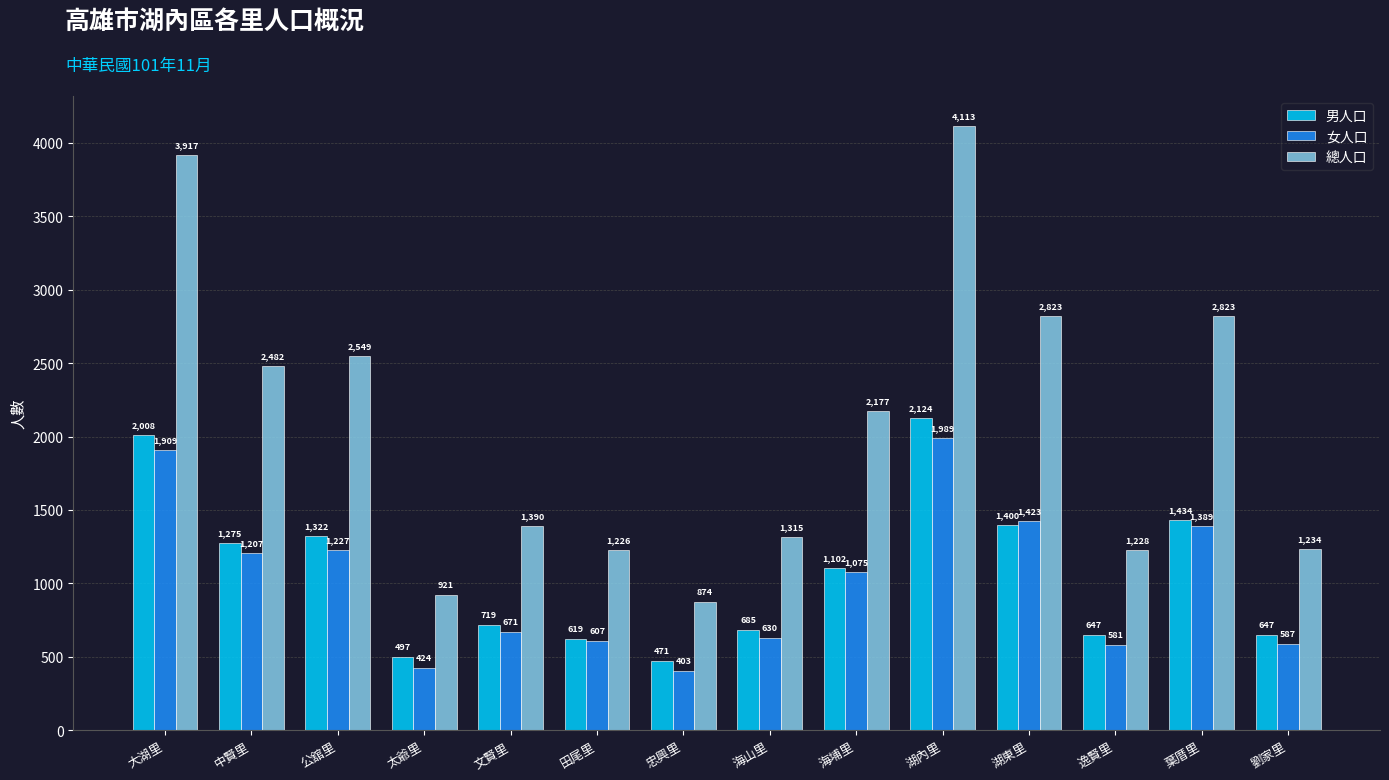

The value of 總人口 at 湖內里 is 4113. True or false?

True